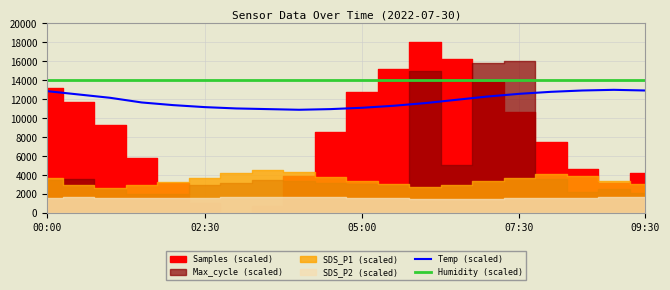

True or false: Temp (scaled) and Humidity (scaled) cross at least once.

False